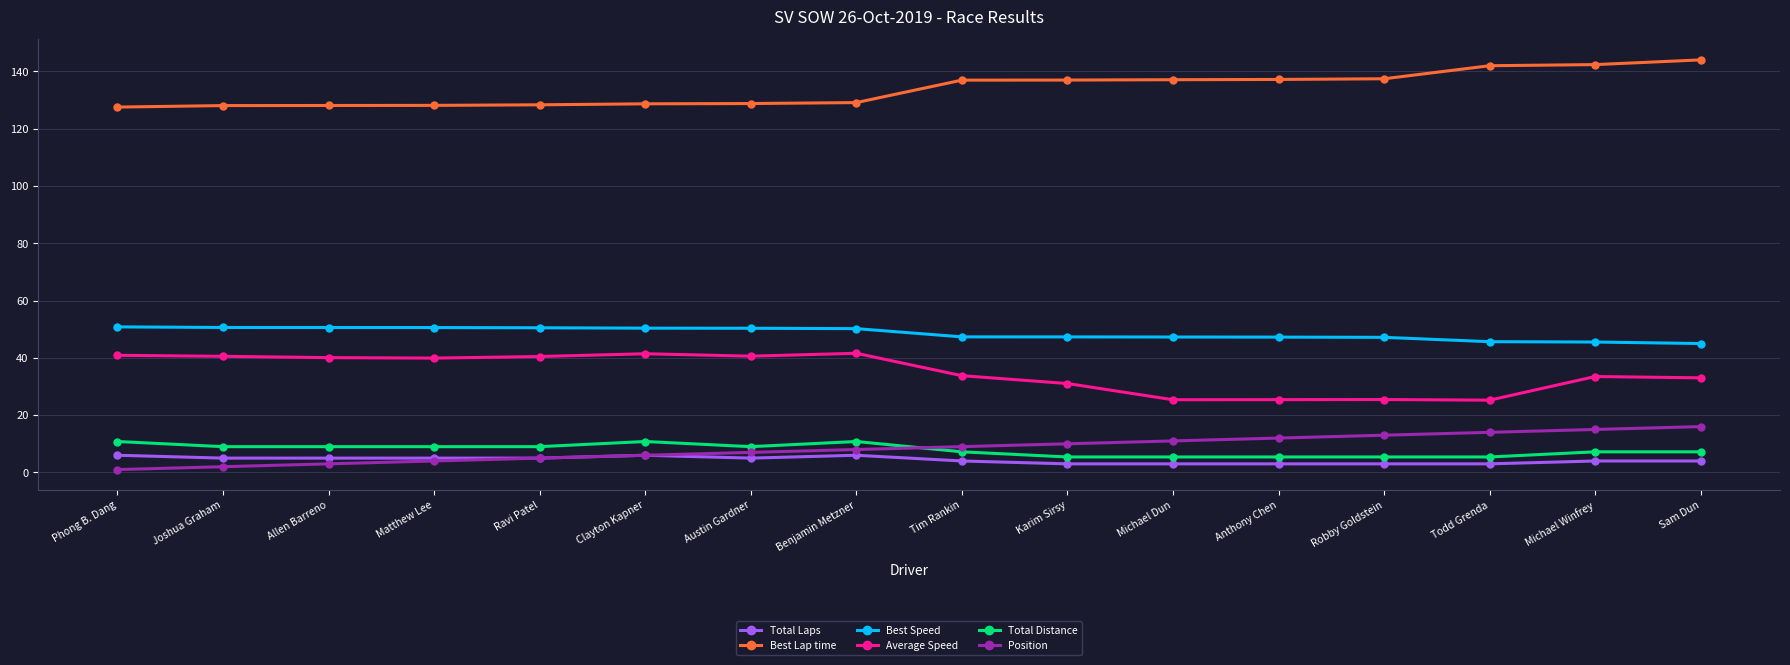

What are all the series names shown in the legend?

Total Laps, Best Lap time, Best Speed, Average Speed, Total Distance, Position